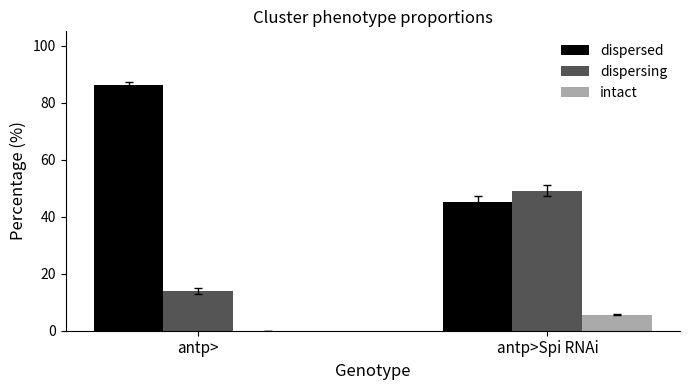

The value of dispersed at antp>Spi RNAi is 45.2. True or false?

True